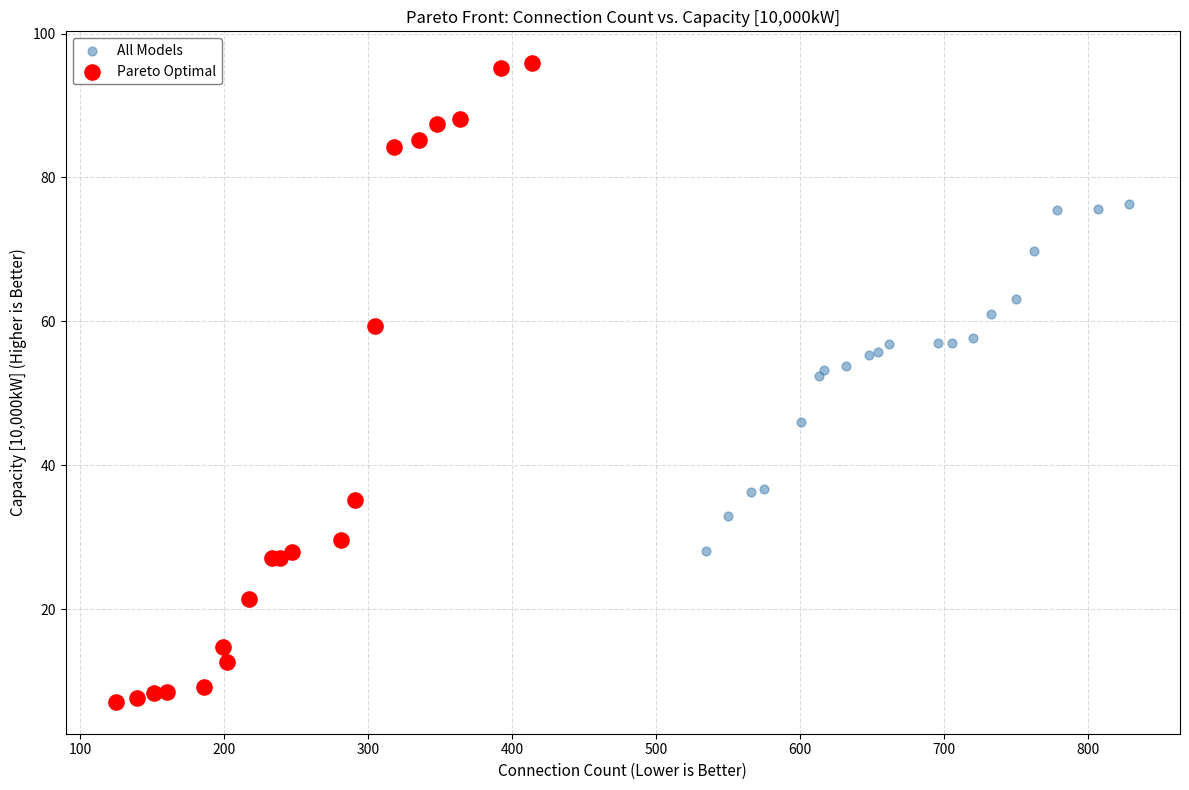

Which series reaches the minimum Y coordinate?

Pareto Optimal